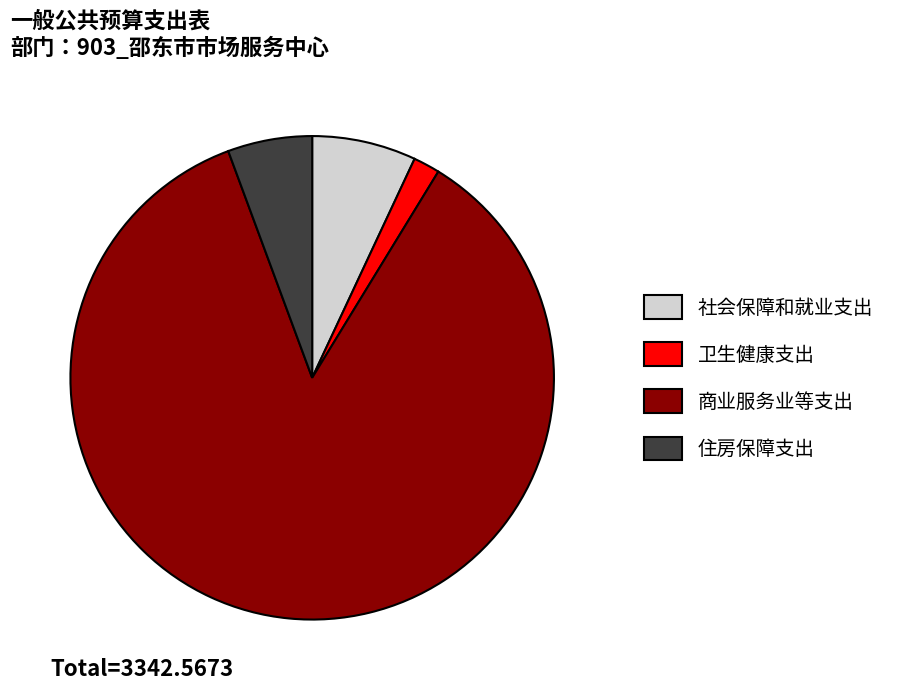

What is the smallest slice in the pie chart?

卫生健康支出